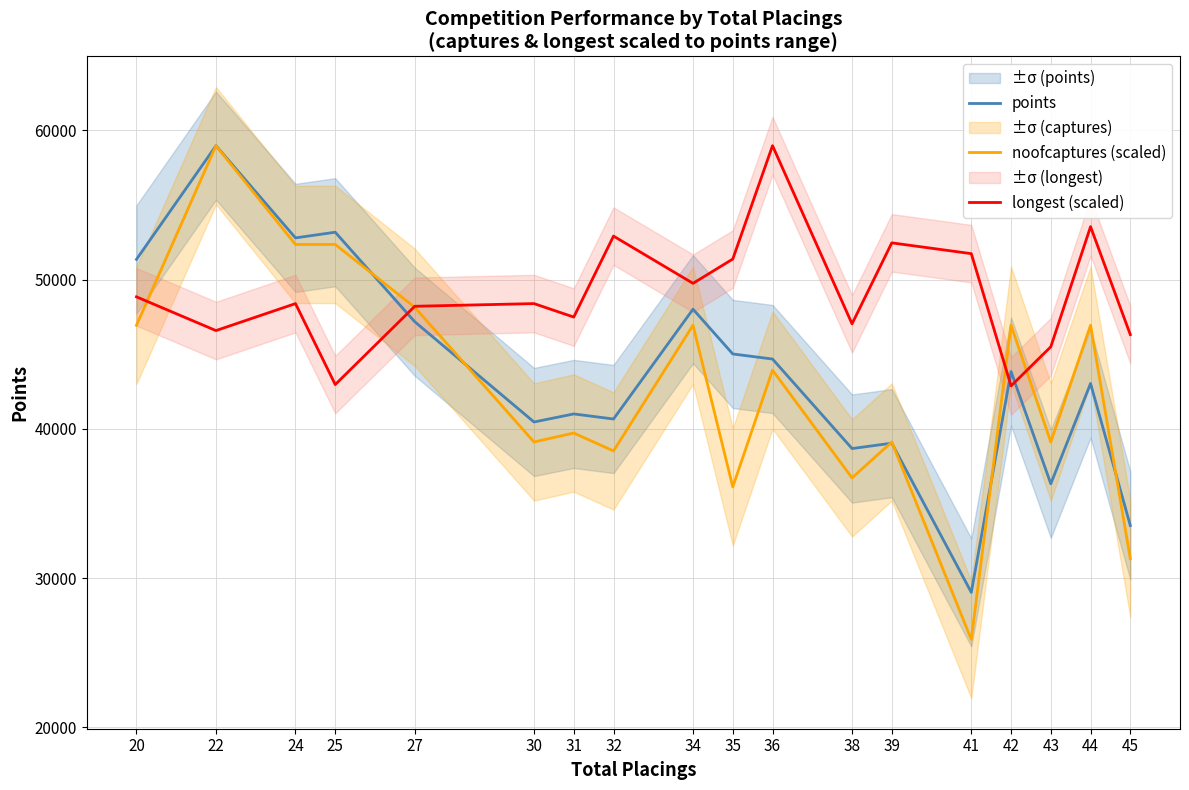

The noofcaptures (scaled) series shows 25069.6 at 27. True or false?

False